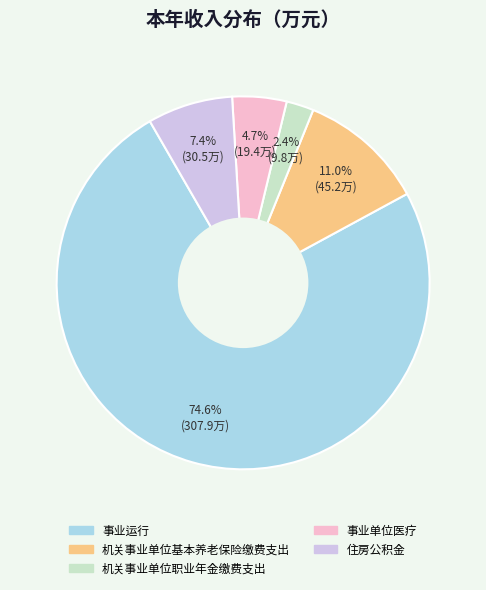

Combined, do 事业运行 and 机关事业单位基本养老保险缴费支出 account for over 50%?

Yes